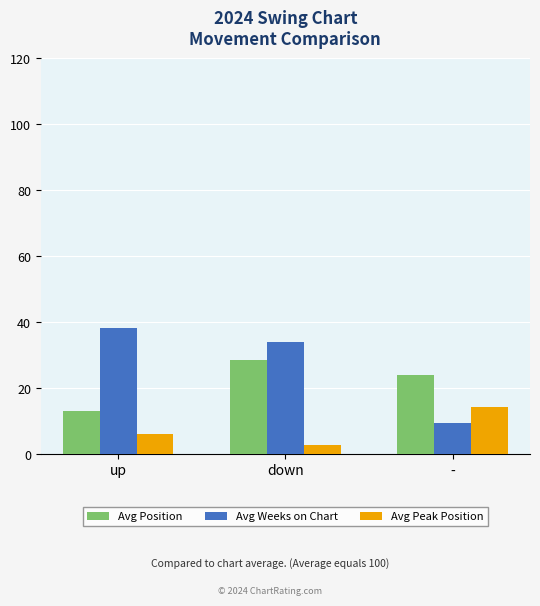

Which series has the largest range (max minus min)?

Avg Weeks on Chart